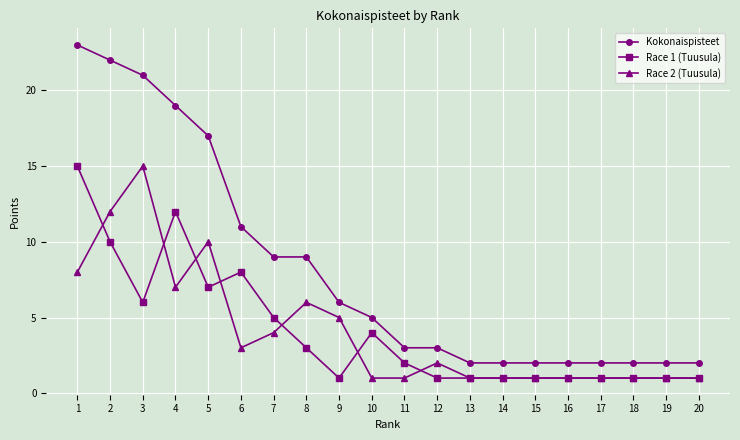

At which category does the chart reach its peak across all series?

1